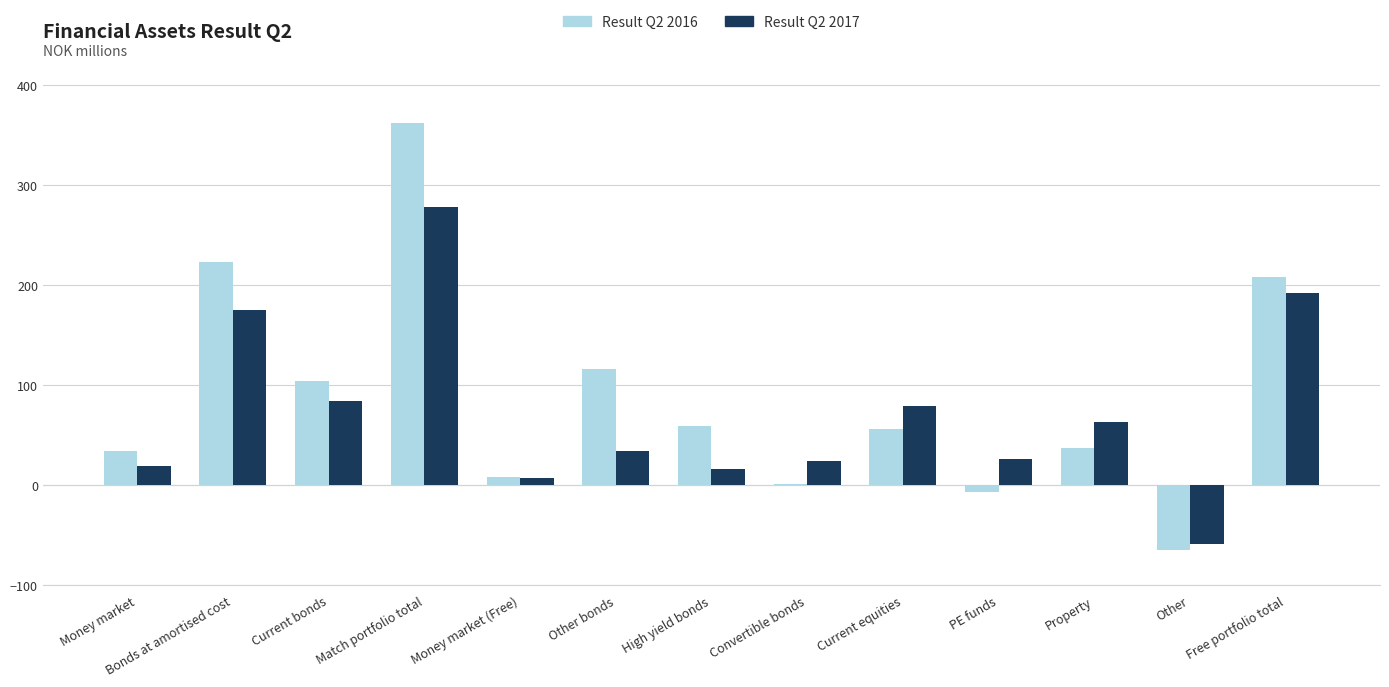

At Current equities, list the series in order from largest to smallest.

Result Q2 2017, Result Q2 2016